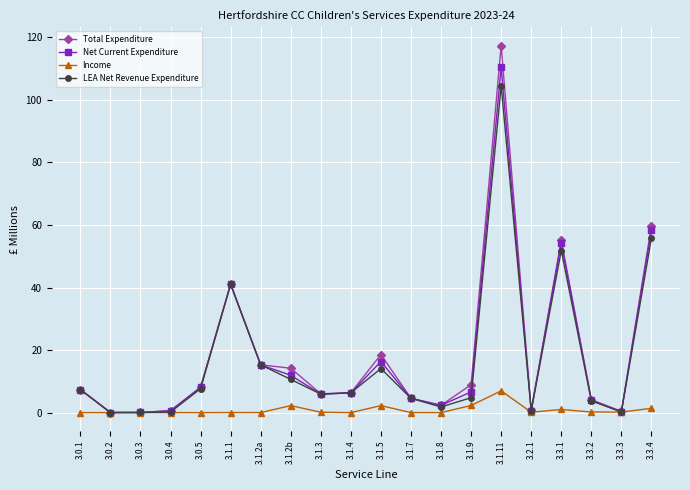

True or false: LEA Net Revenue Expenditure has a value of 104.5 at 3.1.11.

True